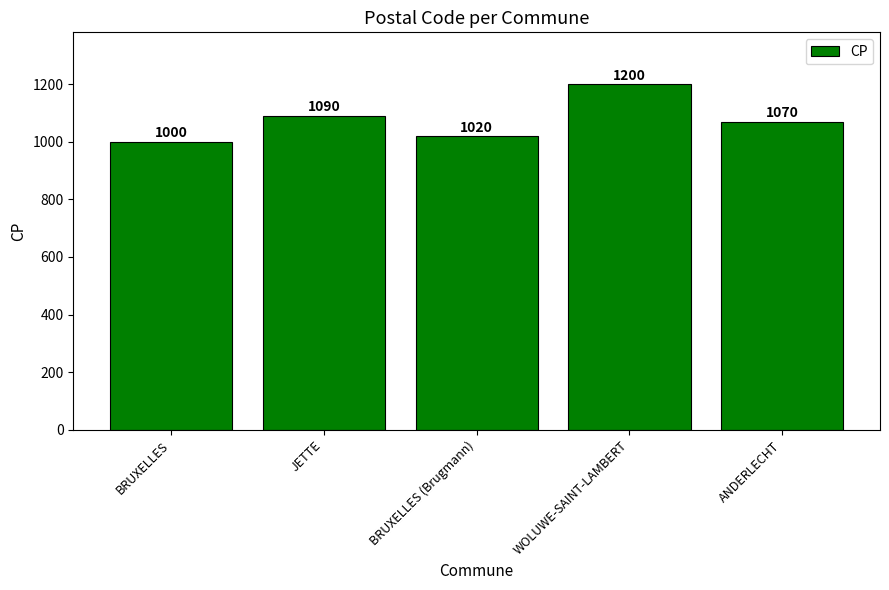

What is the average value?

1076